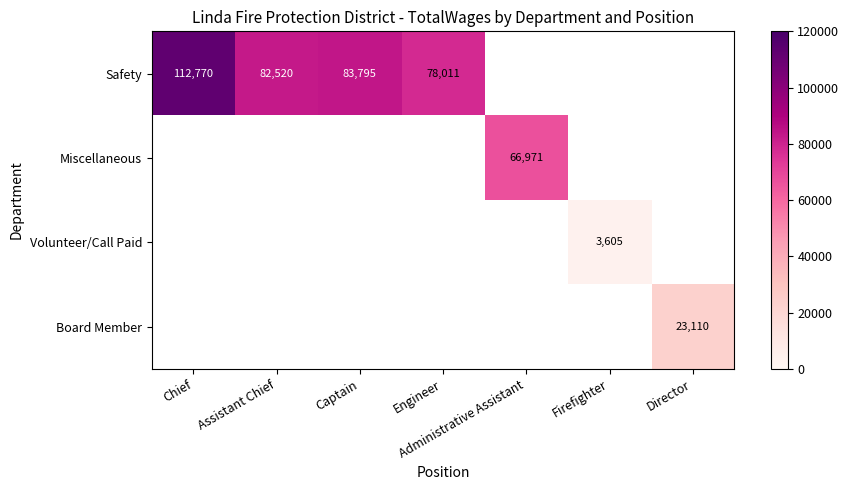

Between Director and Assistant Chief, which is larger?

Assistant Chief